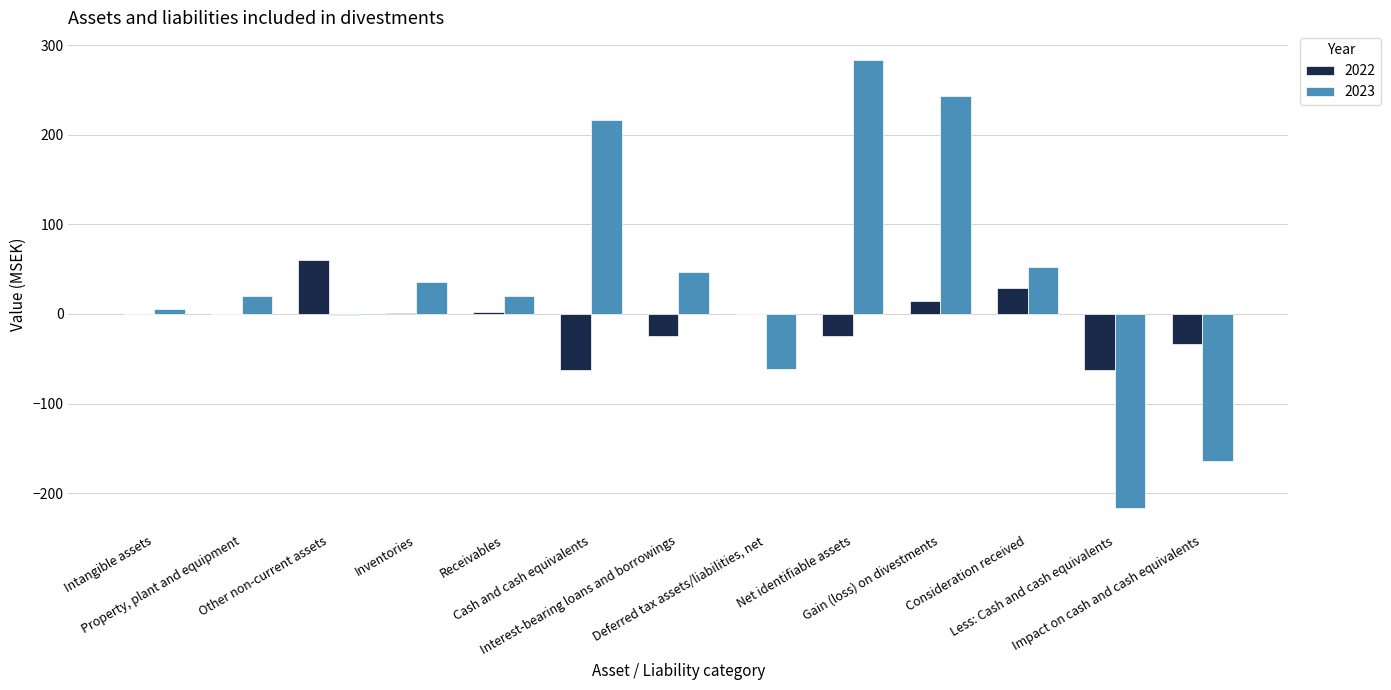

True or false: 2023 has a value of 6 at Intangible assets.

True